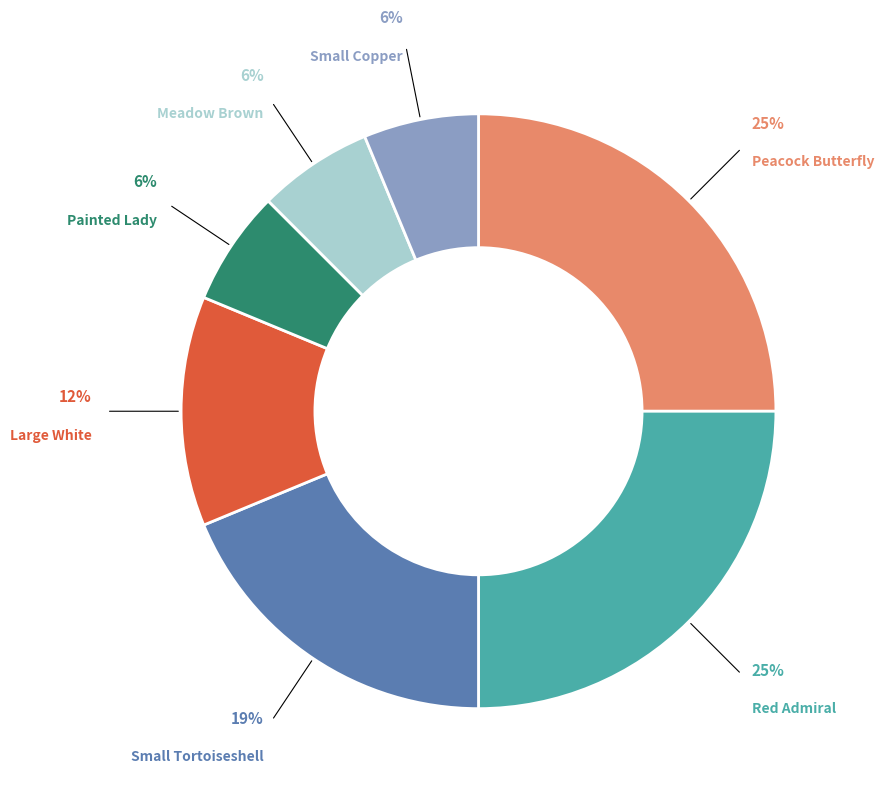

To the nearest percent, what is the average slice percentage?

14%